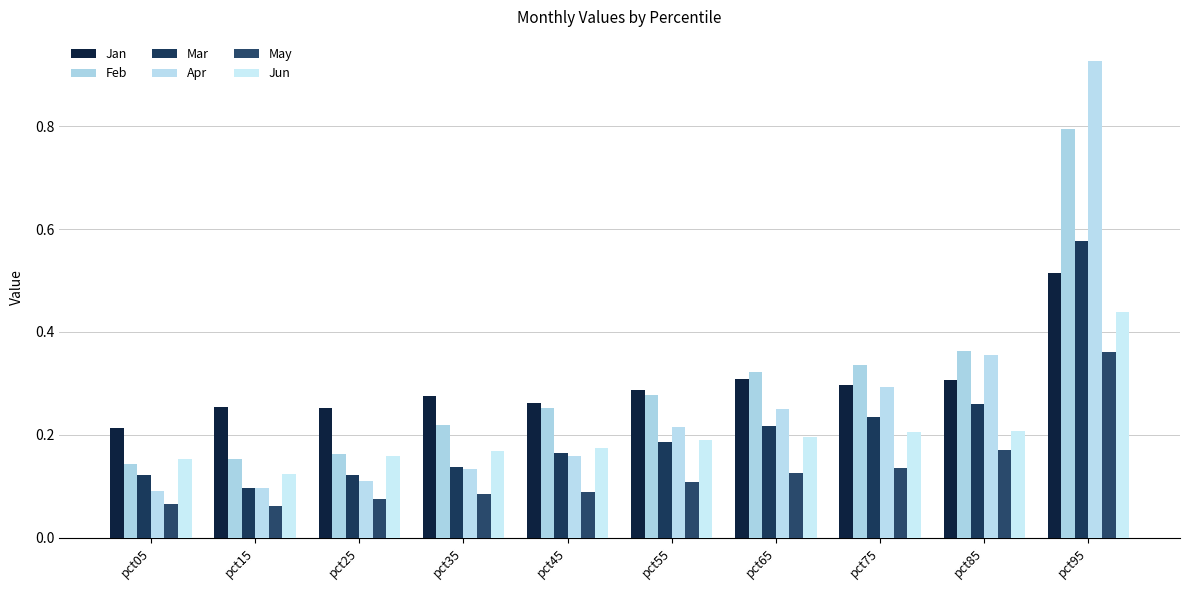

What is the sum of the May values at pct75 and pct85?

0.3